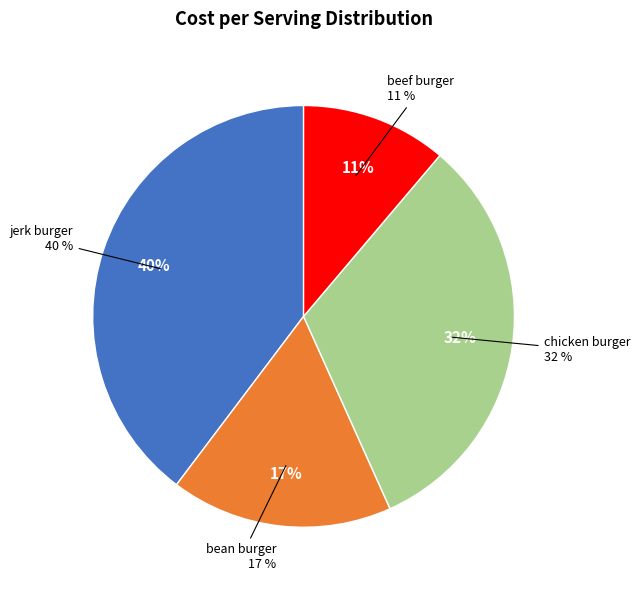

What percentage is the beef burger slice, to the nearest percent?

11%